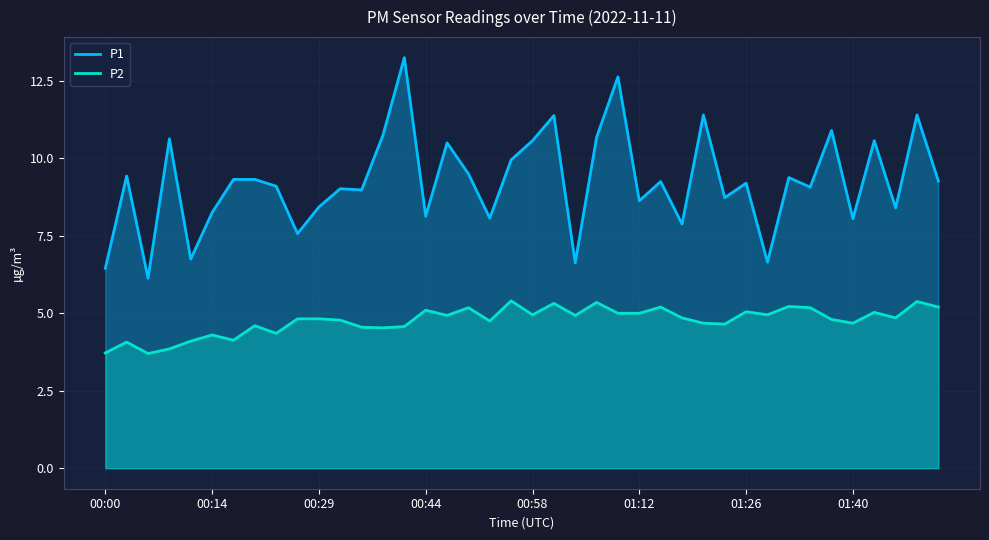

What is the average value of the P2 series?

4.8